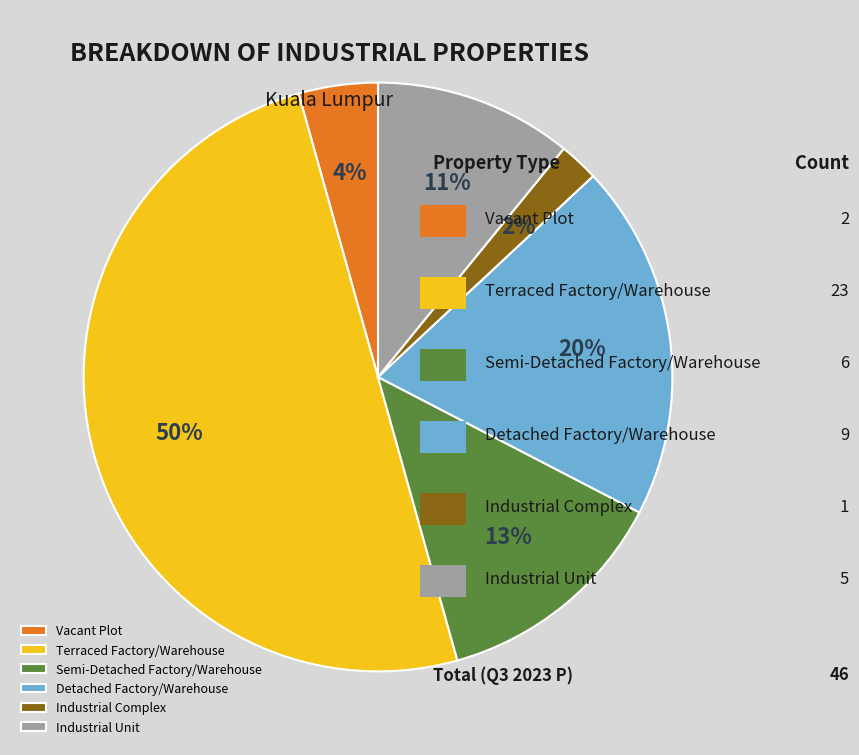

To the nearest percent, what portion does Vacant Plot represent?

4%